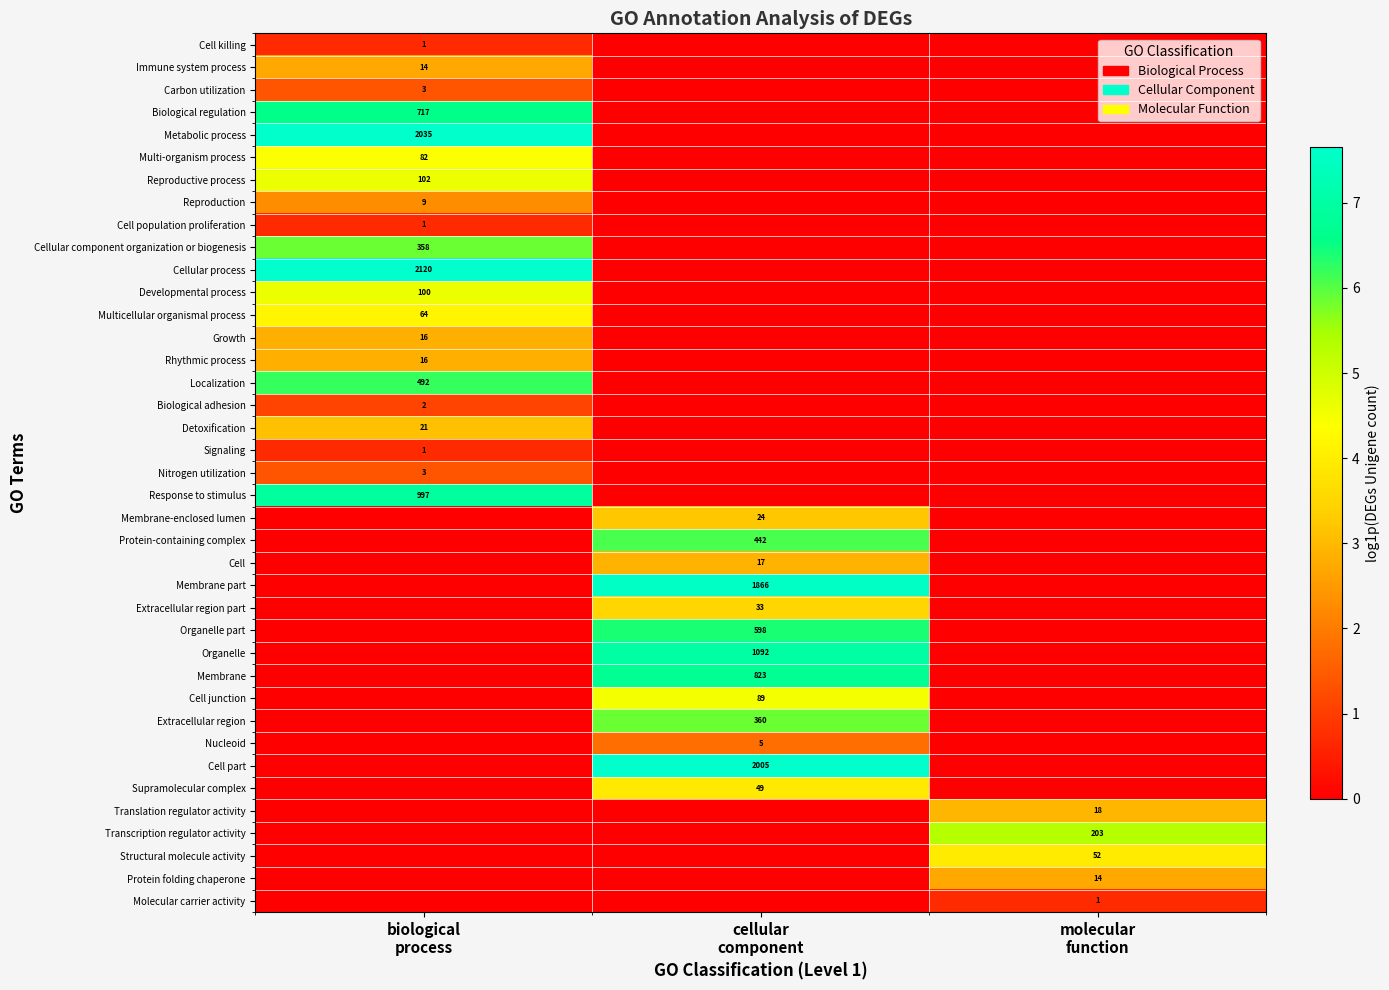

Which series changed the most between biological process and molecular function?

Cellular process